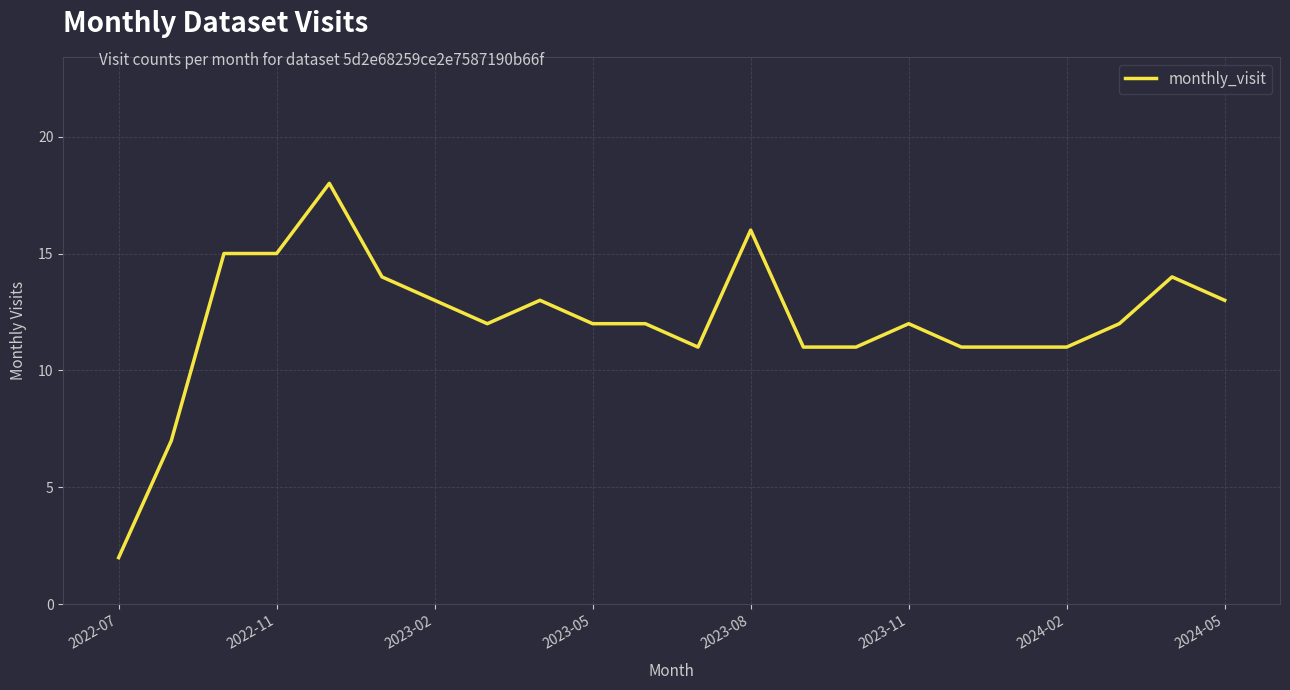

What is the difference between the maximum and second lowest values?

11